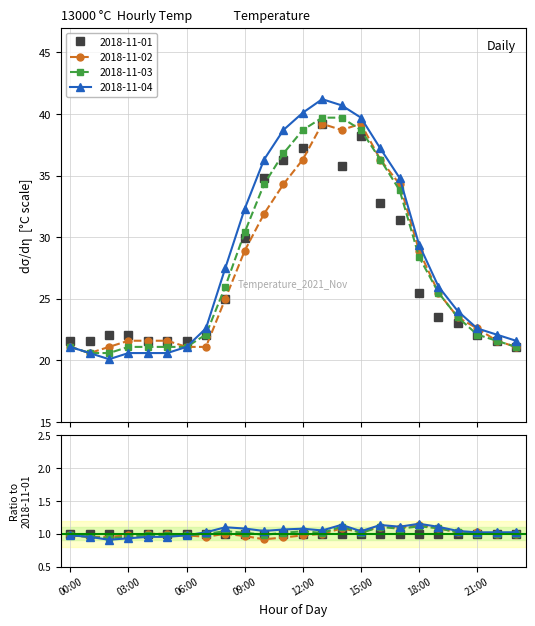

What value does the 2018-11-02 series have at 18:00?

28.9